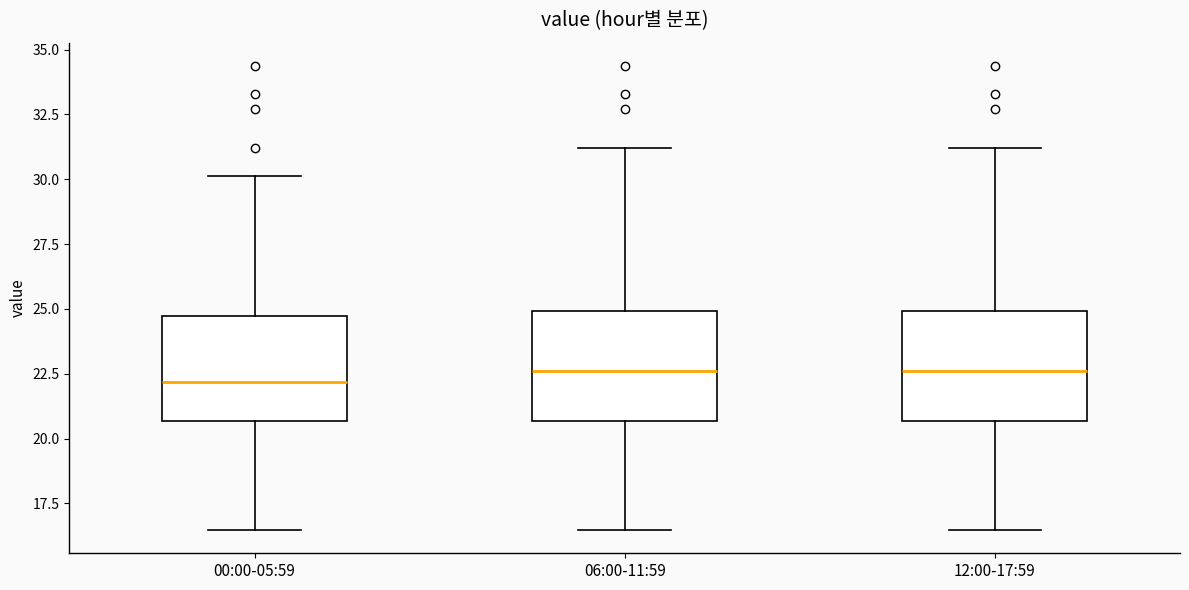

Where is the lower edge of the box for 12:00-17:59 on the y-axis? The values are not printed on the chart, so give them approximately, as read against the axis.

20.5